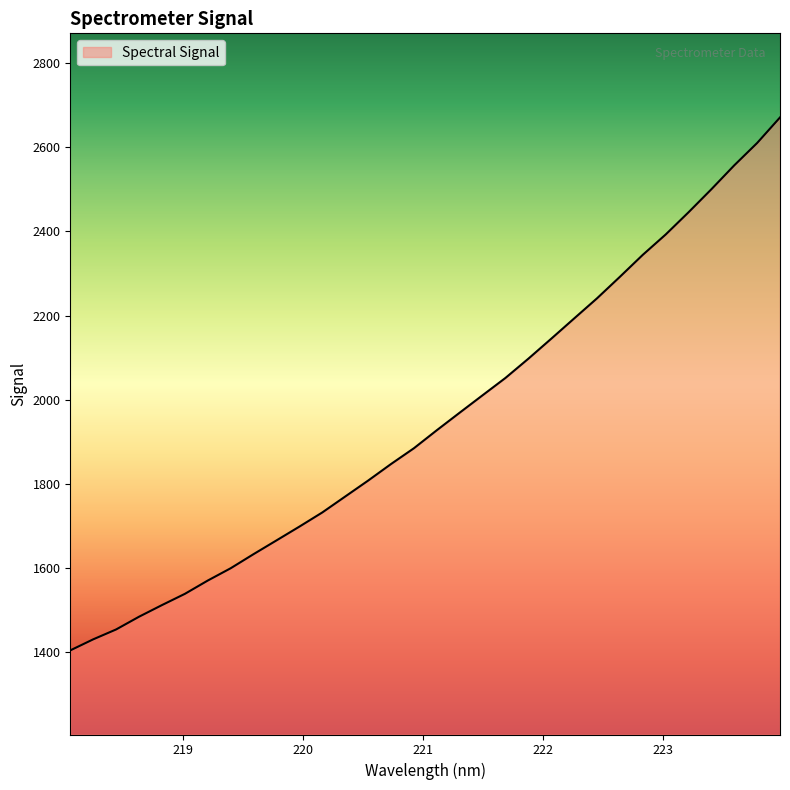

What is the smallest value displayed?

1403.8